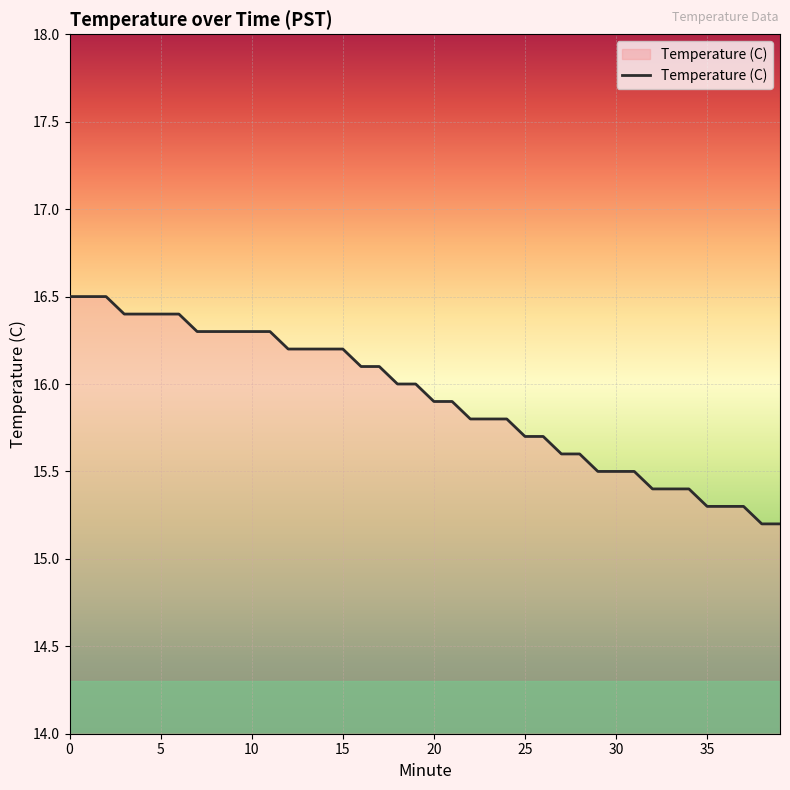

What is the maximum value shown in the chart?

16.5